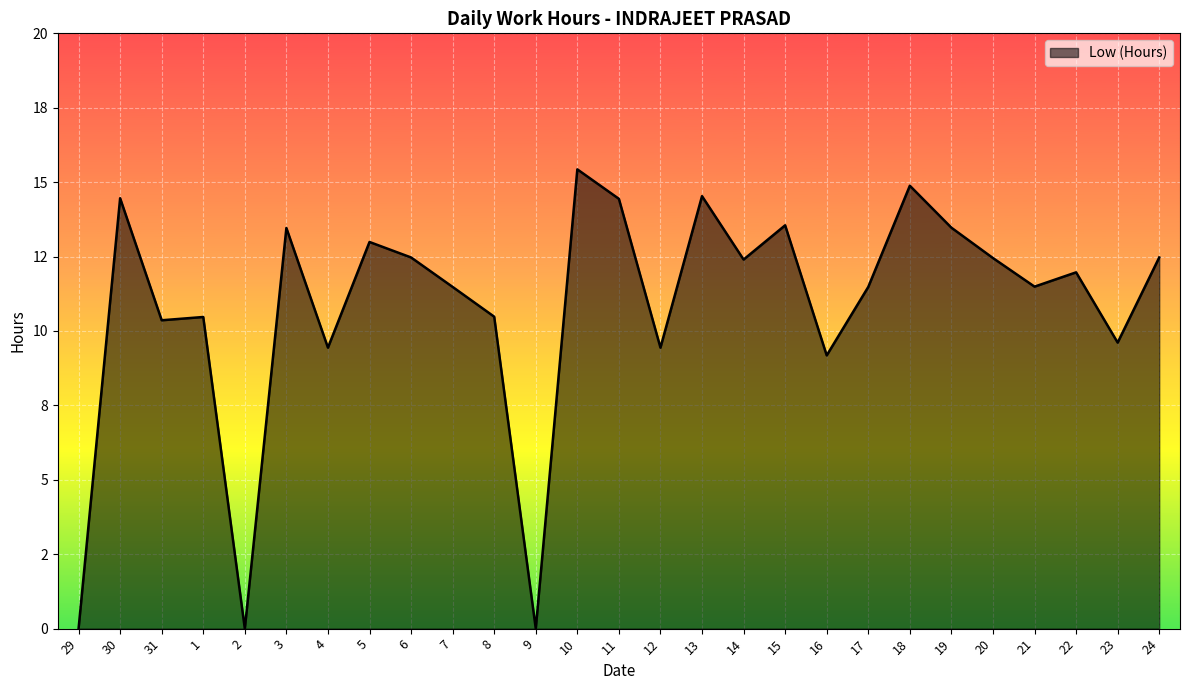

What is the sum of all values?

292.4